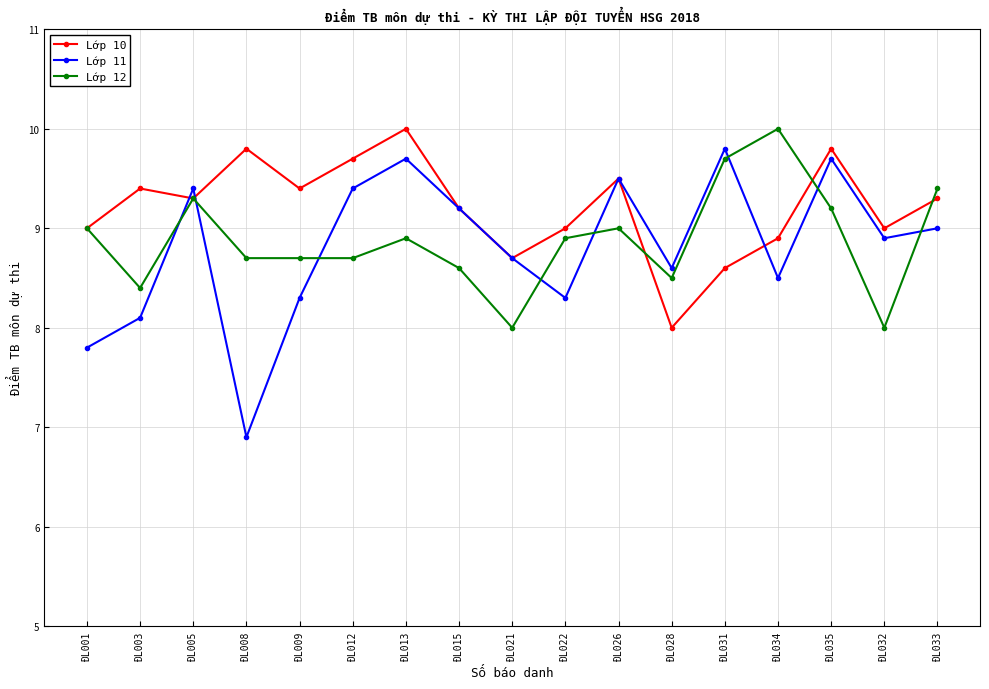

Is it true that Lớp 11 equals 14.5 at ĐL022?

False